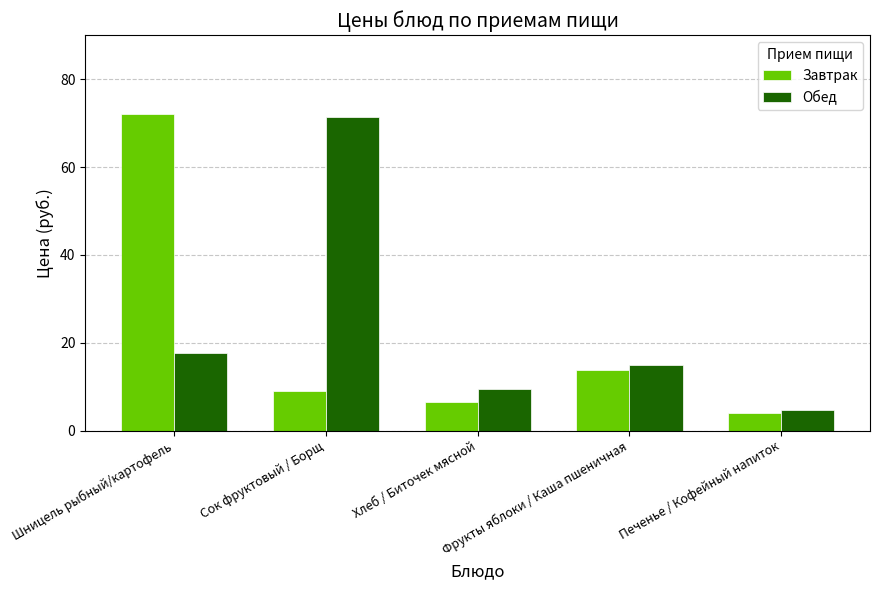

Which series changed the most between Шницель рыбный/картофель and Сок фруктовый / Борщ?

Завтрак